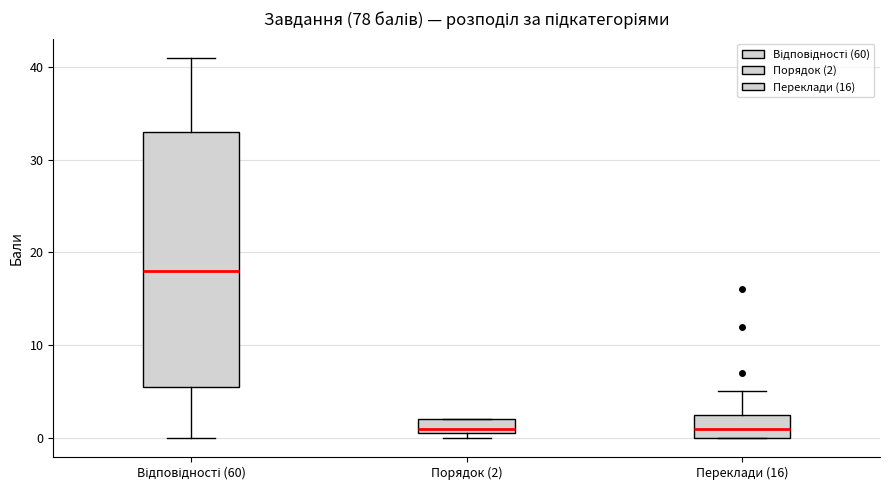

Reading left to right, read every box against the y-axis: the position of its median line, the range the box covers, and the ends of its whiskers. The values are not printed on the chart, so give them approximately, as read against the axis.

Відповідності (60): median 18, box 6 to 33, whiskers 0 to 41
Порядок (2): median 1 (just above the box's lower edge), box 1 to 2, whiskers 0 to 2
Переклади (16): median 1, box 0 to 3, whiskers 0 to 5